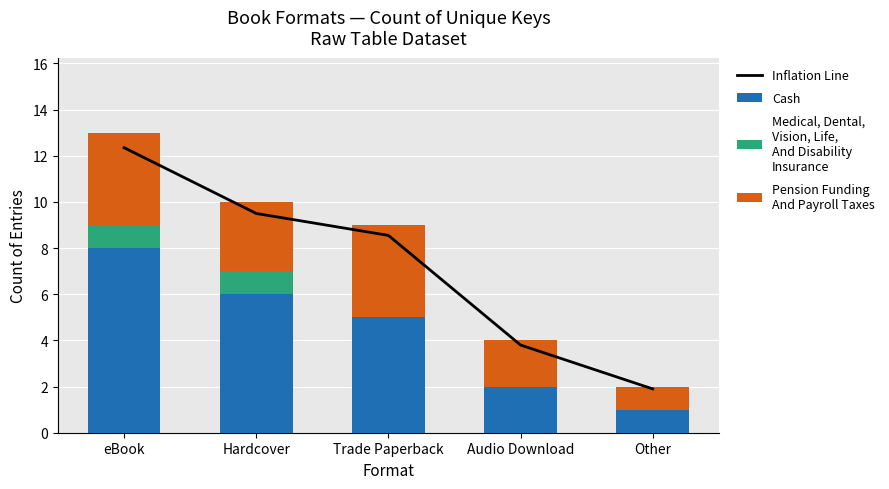

The Pension Funding
And Payroll Taxes series shows 4.9 at Hardcover. True or false?

False